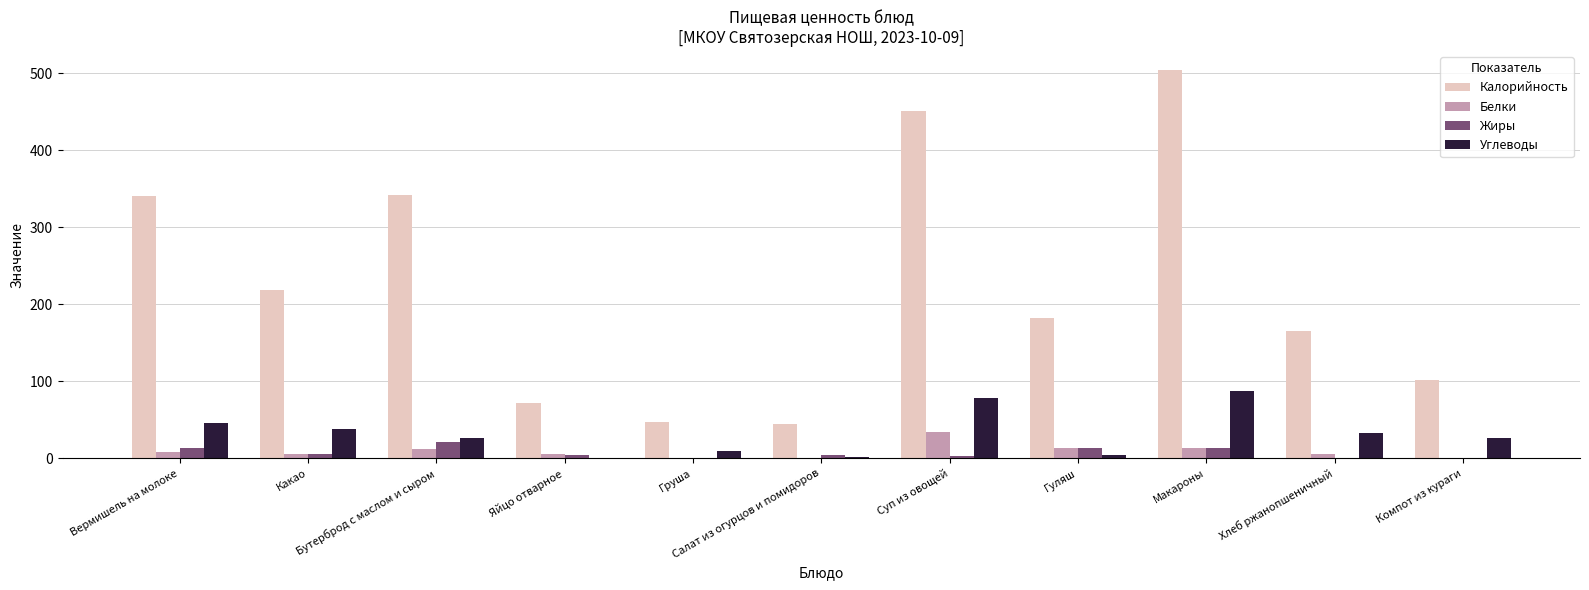

What is the greatest value displayed?

504.0